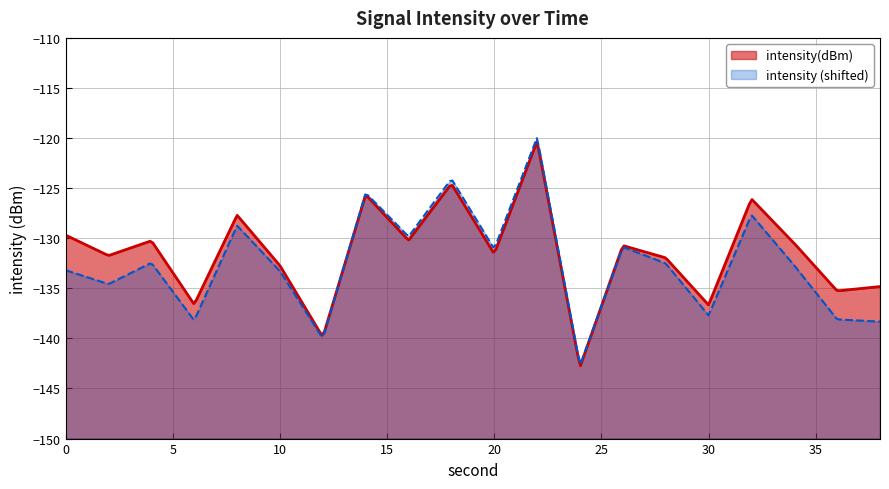

What is the minimum value shown in the chart?

-142.7